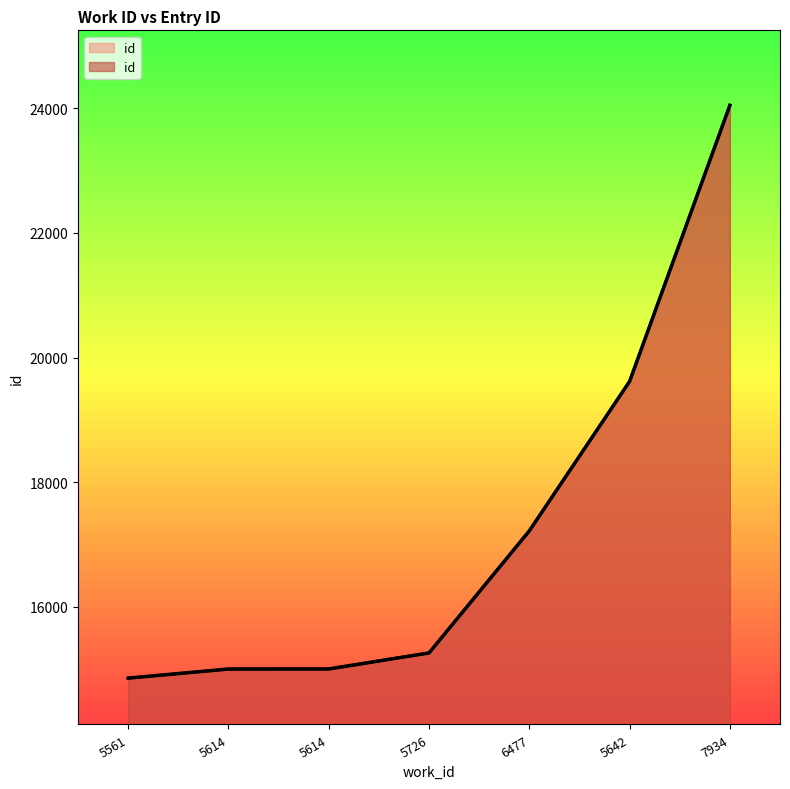

List the labels in order of value, smallest first.

5561, 5614, 5614, 5726, 6477, 5642, 7934